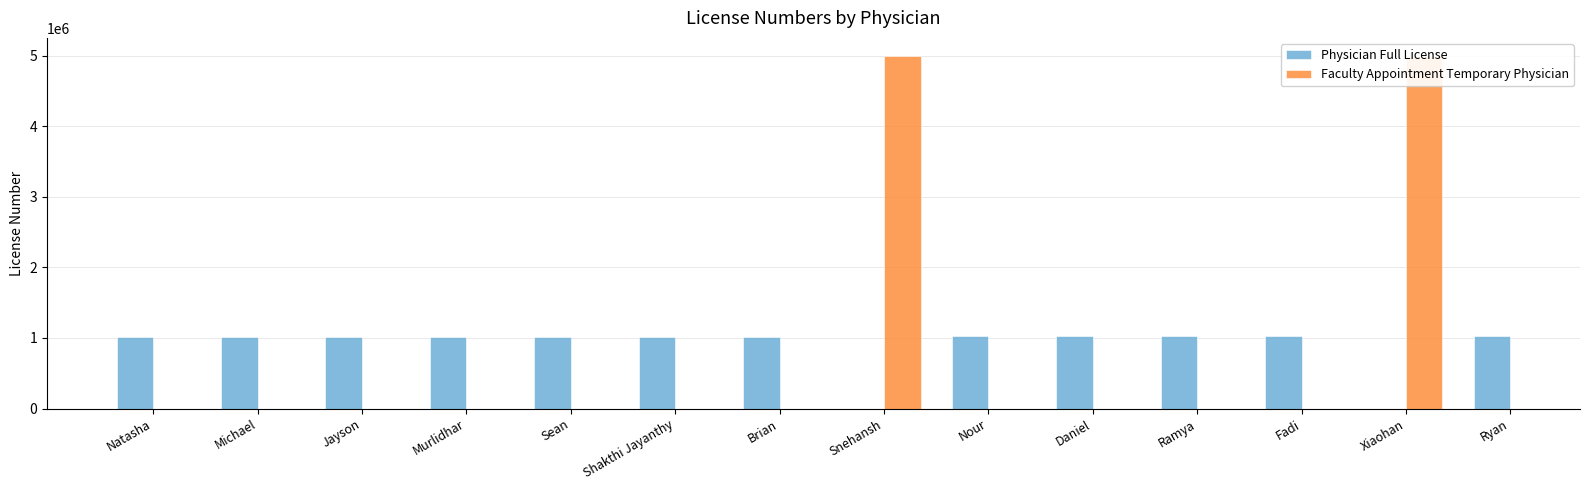

What is the lowest value of the Physician Full License series?

1015838